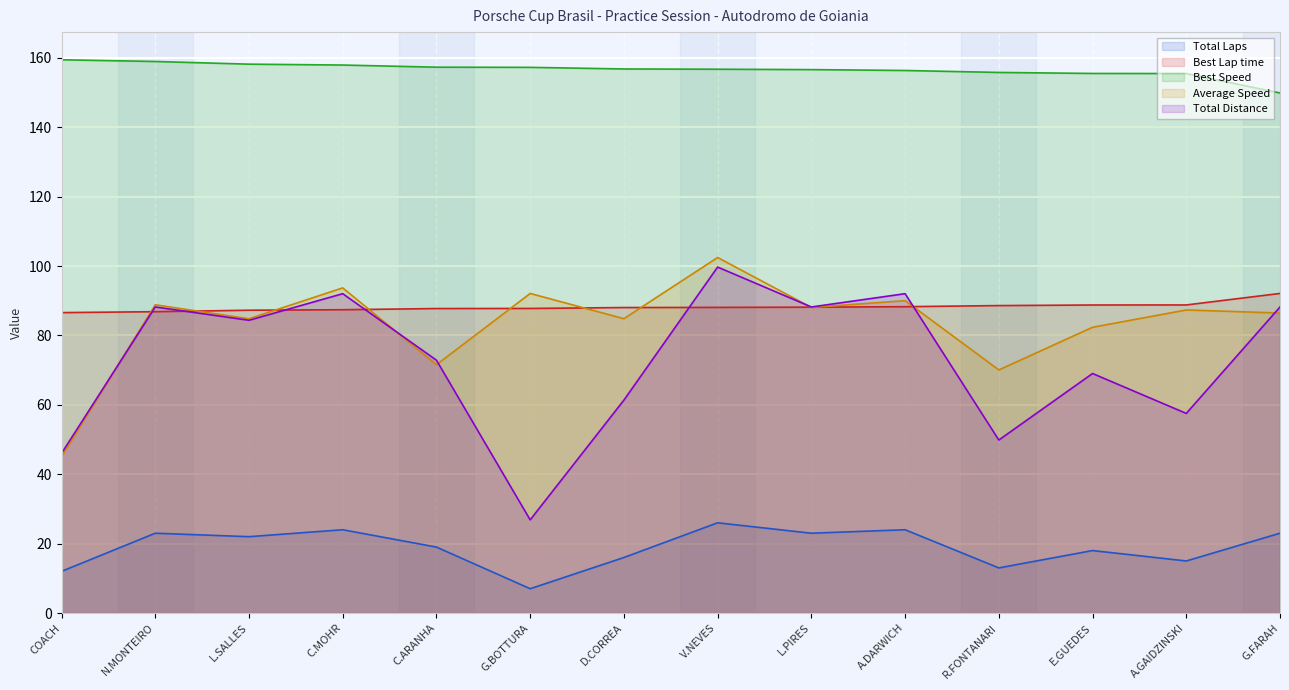

Count the number of data series in this chart.

5